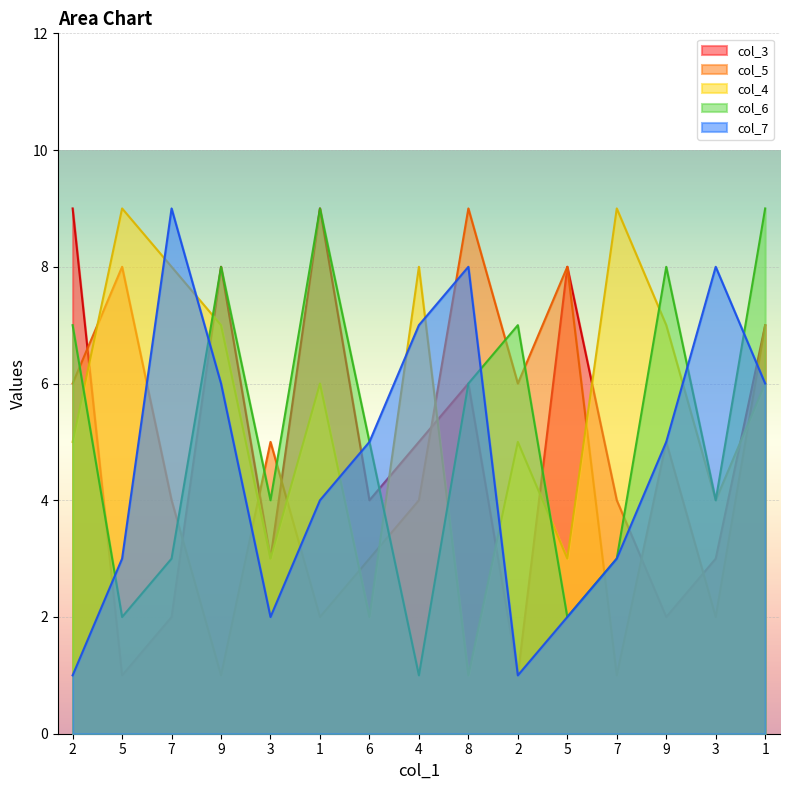

Which category has the lowest value across all series?

5